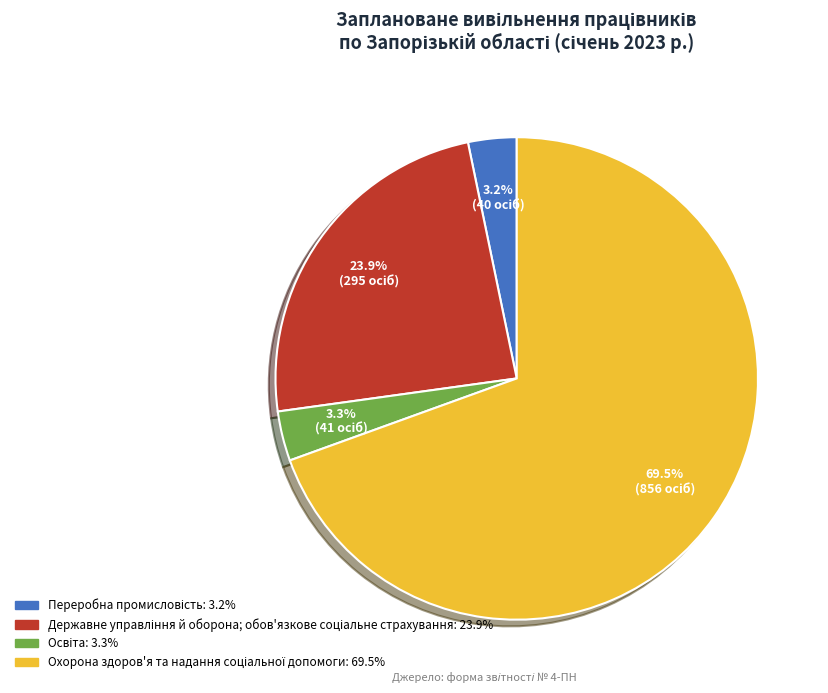

How many slices are in this pie chart?

4